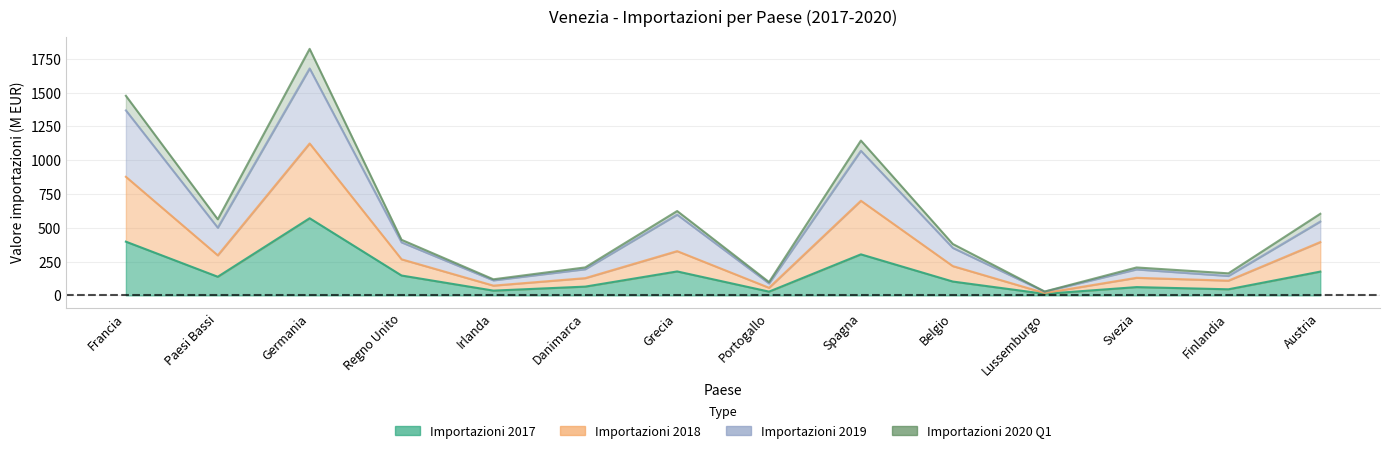

Where does the Importazioni 2017 series first go above 137?

Francia